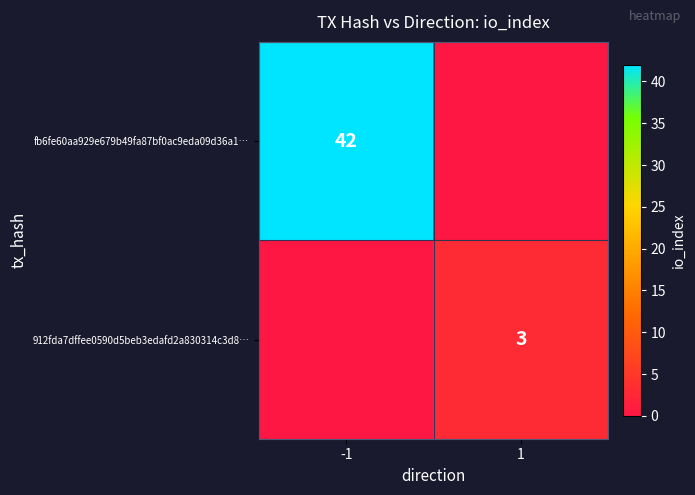

Is it true that 912fda7dffee0590d5beb3edafd2a830314c3d8… equals 4 at 1?

False